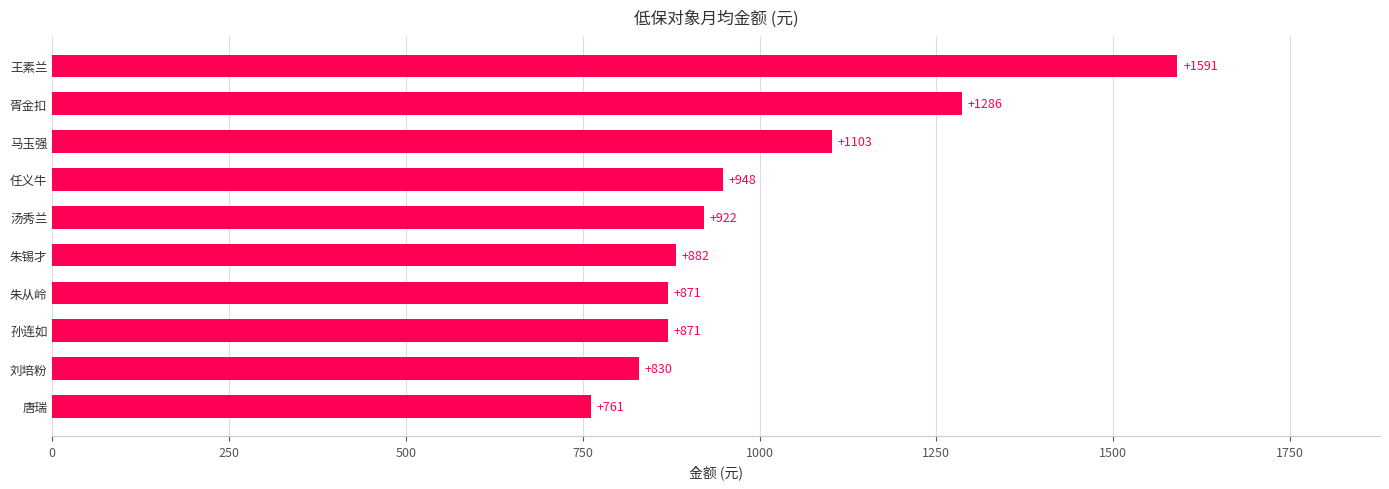

Which category has the lowest value across all series?

唐瑞